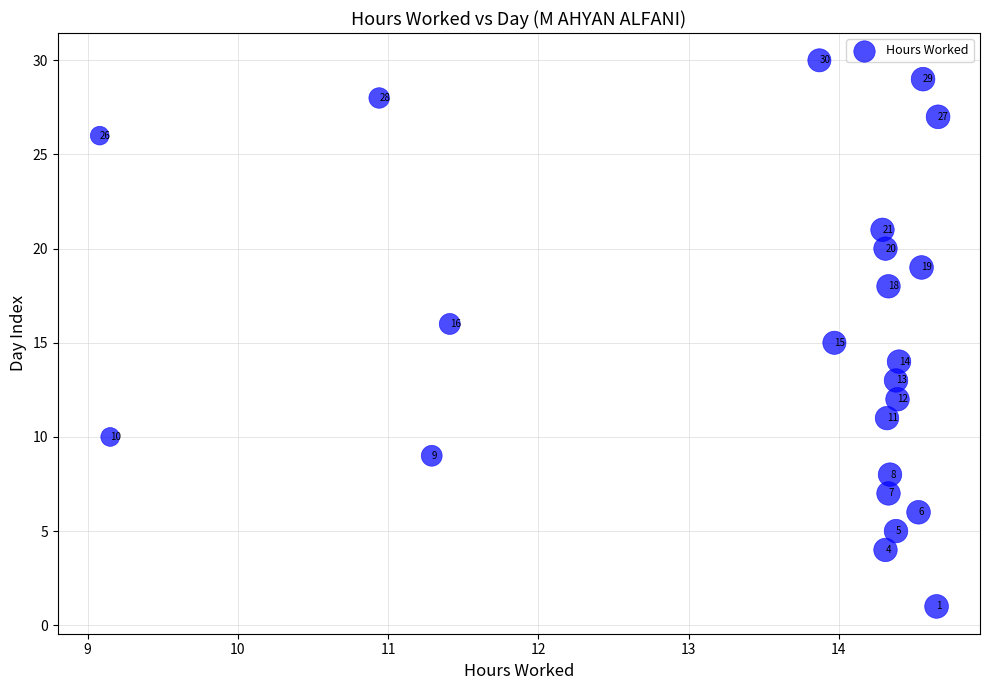

What Y value in the scatter plot is closest to 15?

15